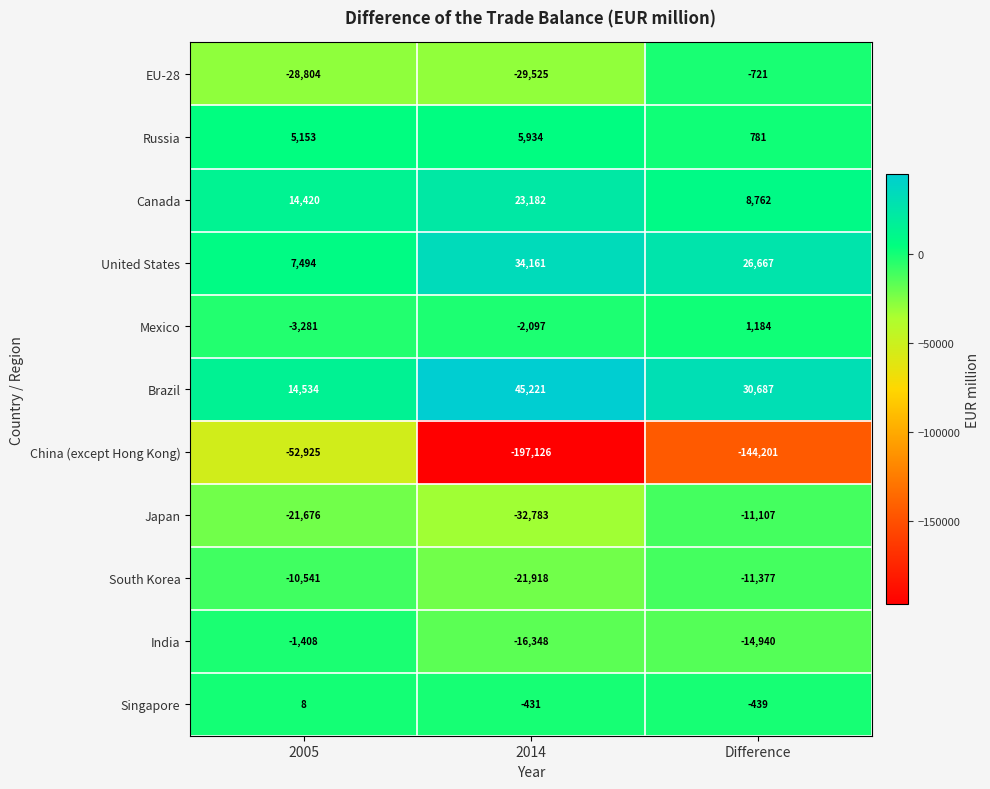

At which label is India closest to -8878?

Difference